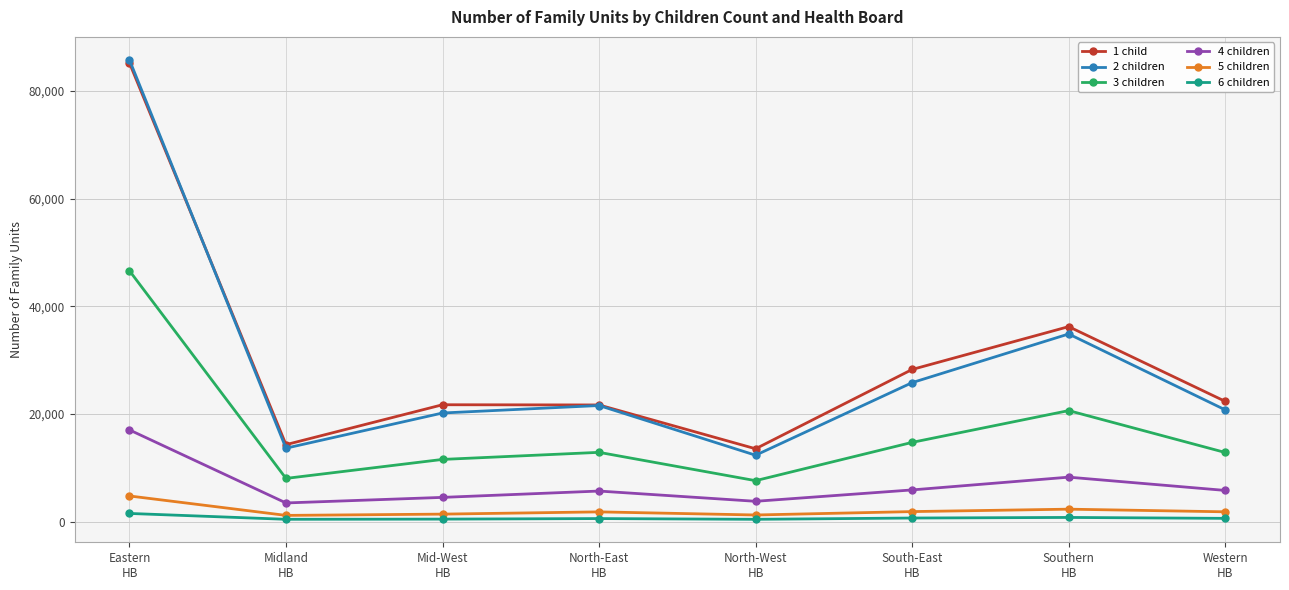

How many series are shown in this chart?

6